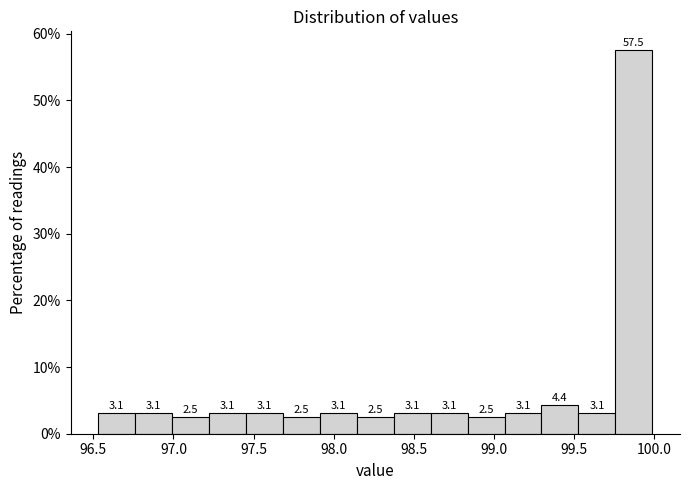

Over which range of the x-axis is the bar tallest?

99.75 to 100.00